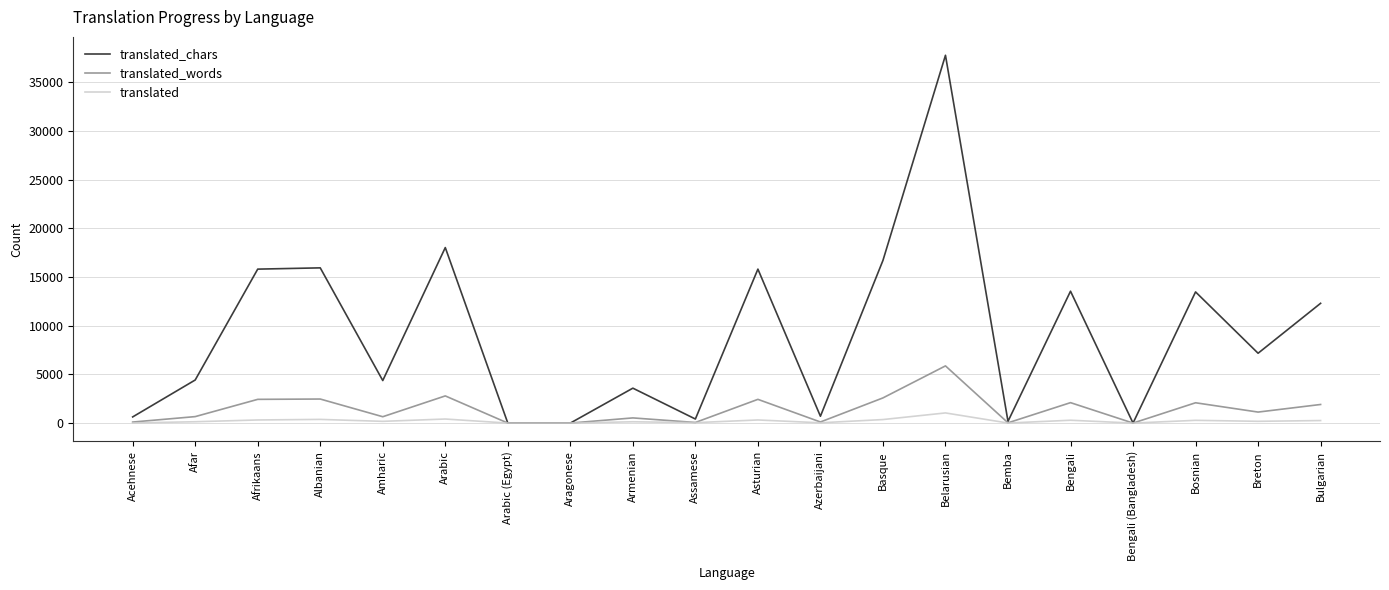

At Asturian, list the series in order from smallest to largest.

translated, translated_words, translated_chars